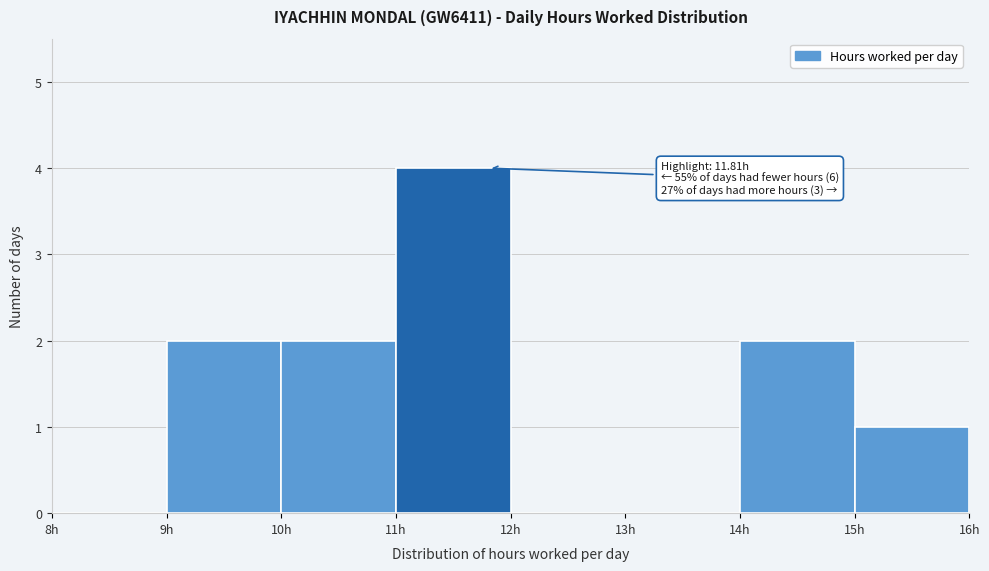

Over which range of the x-axis is the bar tallest?

11 to 12